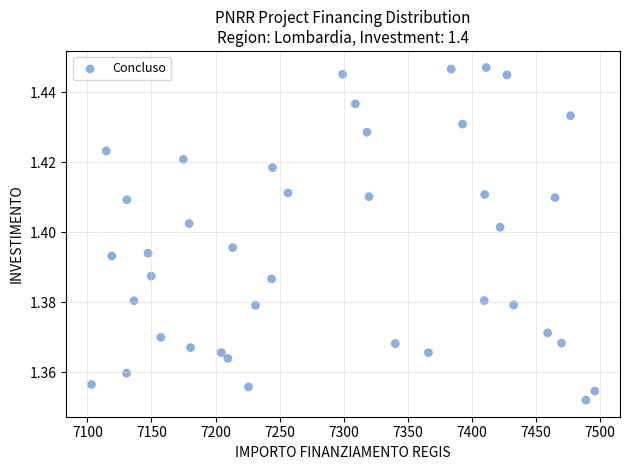

What is the range of X values (max minus min)?

392.5